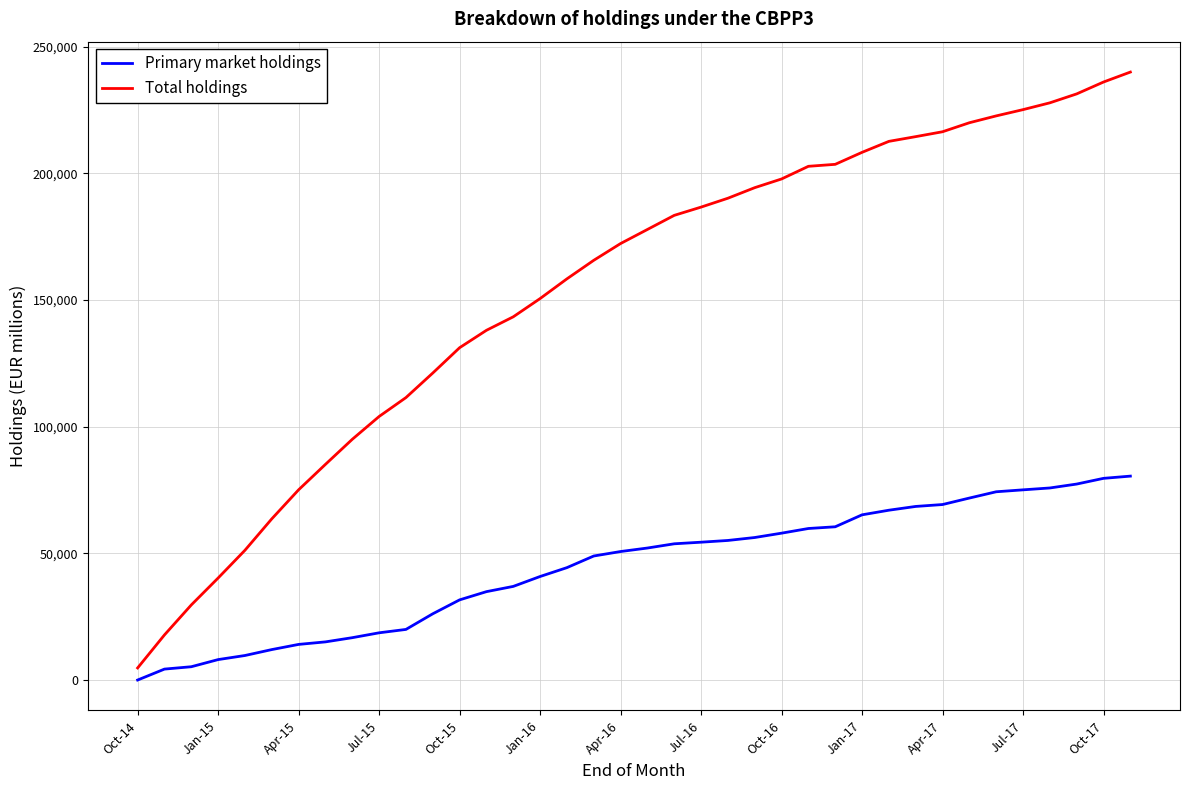

True or false: Total holdings and Primary market holdings cross at least once.

False